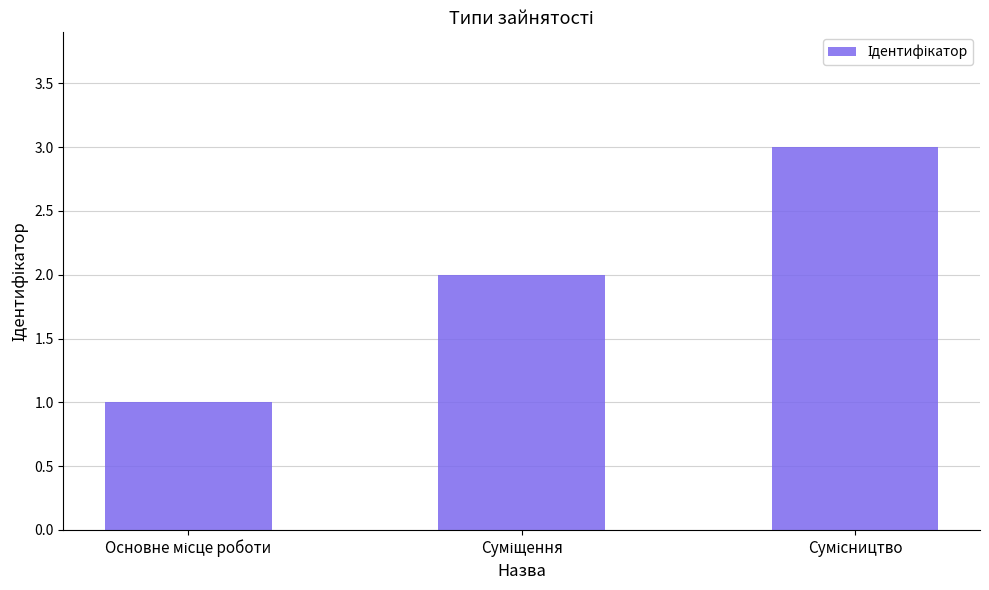

What is the sum of all values?

6